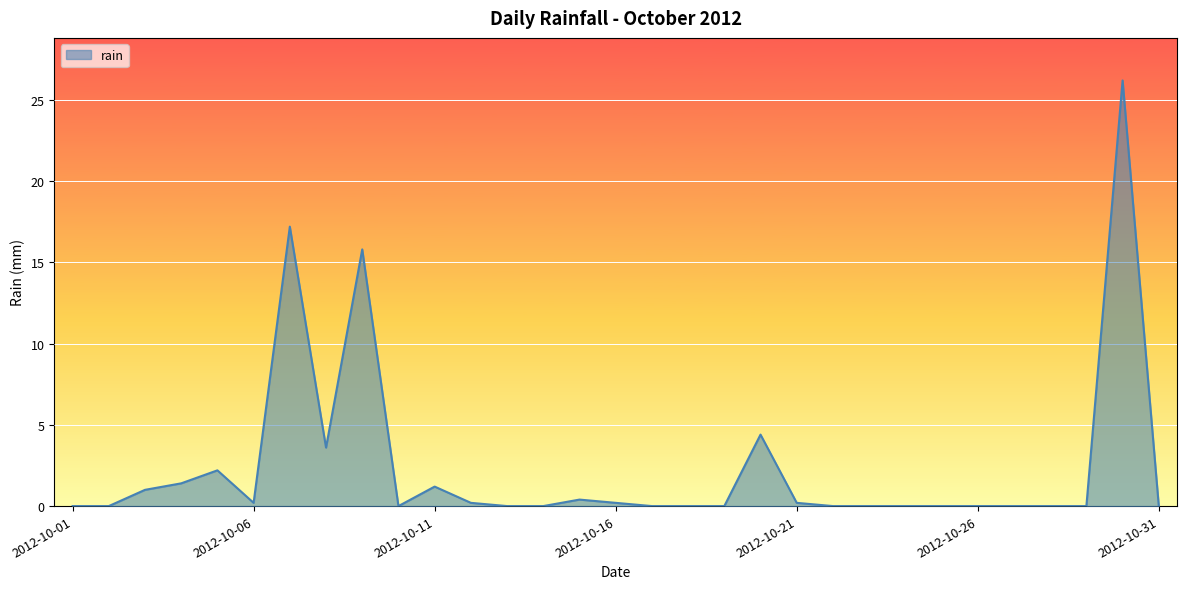

What is the greatest value displayed?

26.2